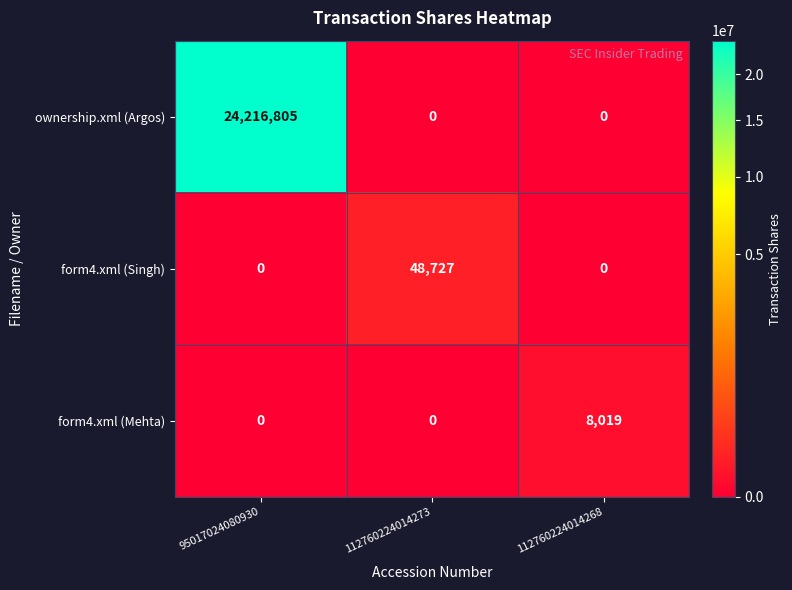

List the series in order of their peak value, lowest first.

form4.xml (Mehta), form4.xml (Singh), ownership.xml (Argos)